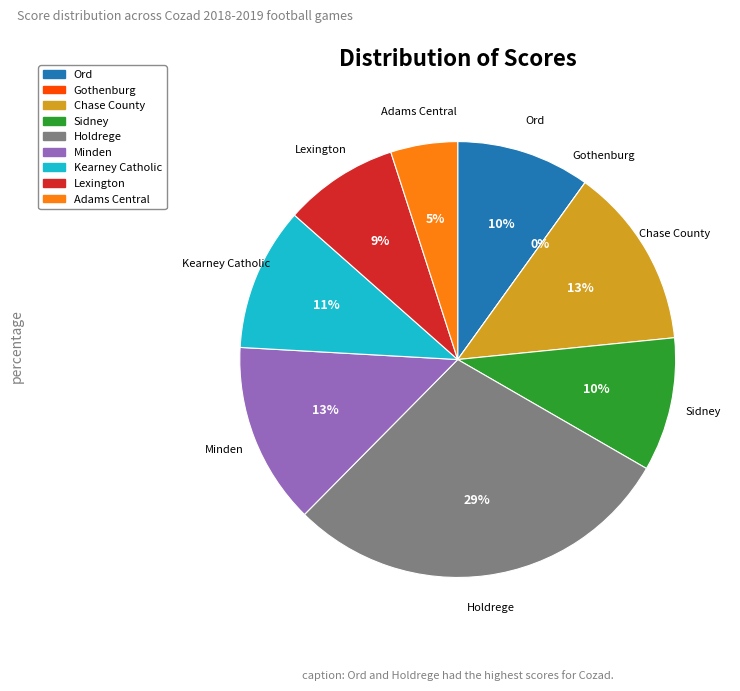

Is it true that Ord is 10% of the pie?

True